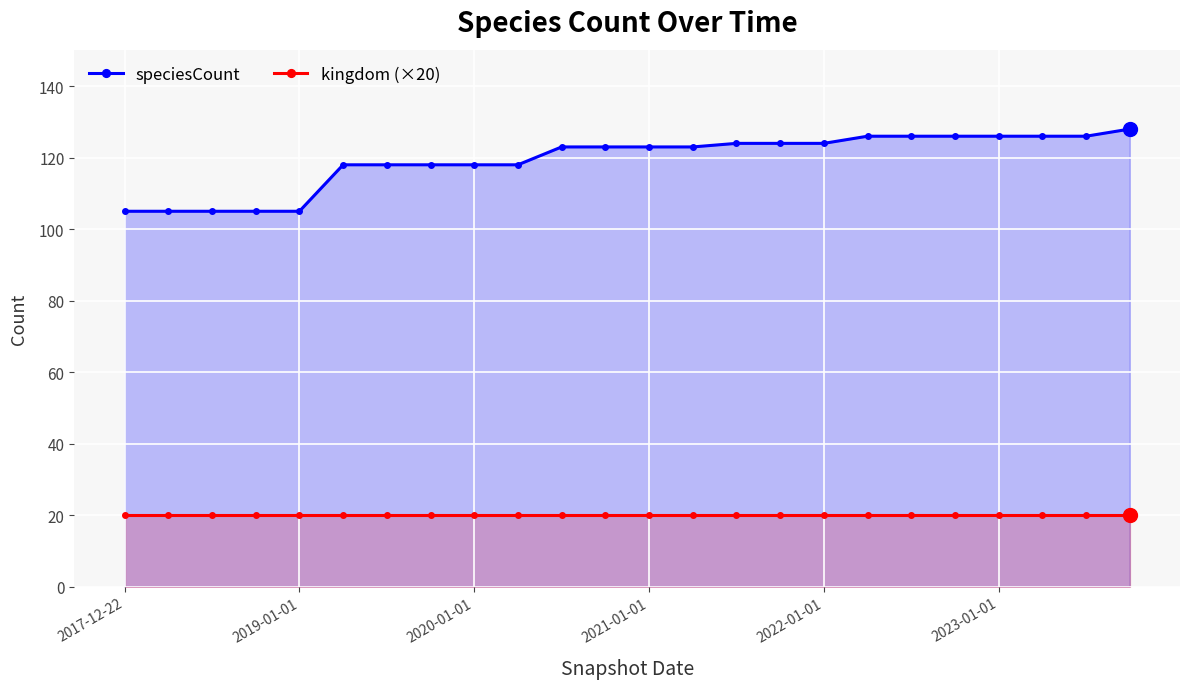

What is the minimum value for speciesCount?

105